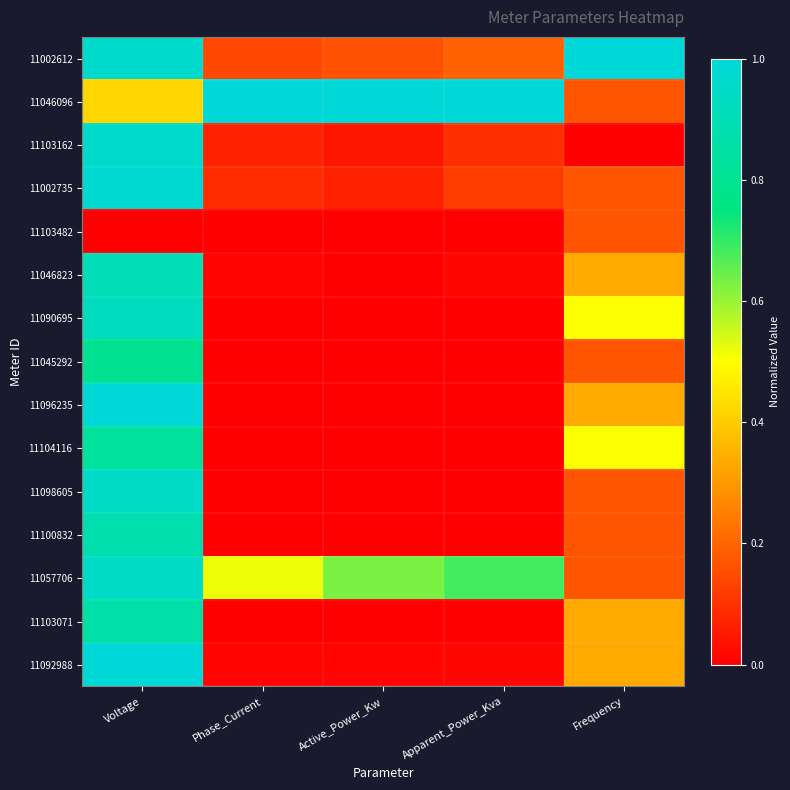

Rank the series at Frequency from highest to lowest value.

11002612, 11090695, 11104116, 11046823, 11096235, 11103071, 11092988, 11046096, 11002735, 11103482, 11045292, 11098605, 11100832, 11057706, 11103162